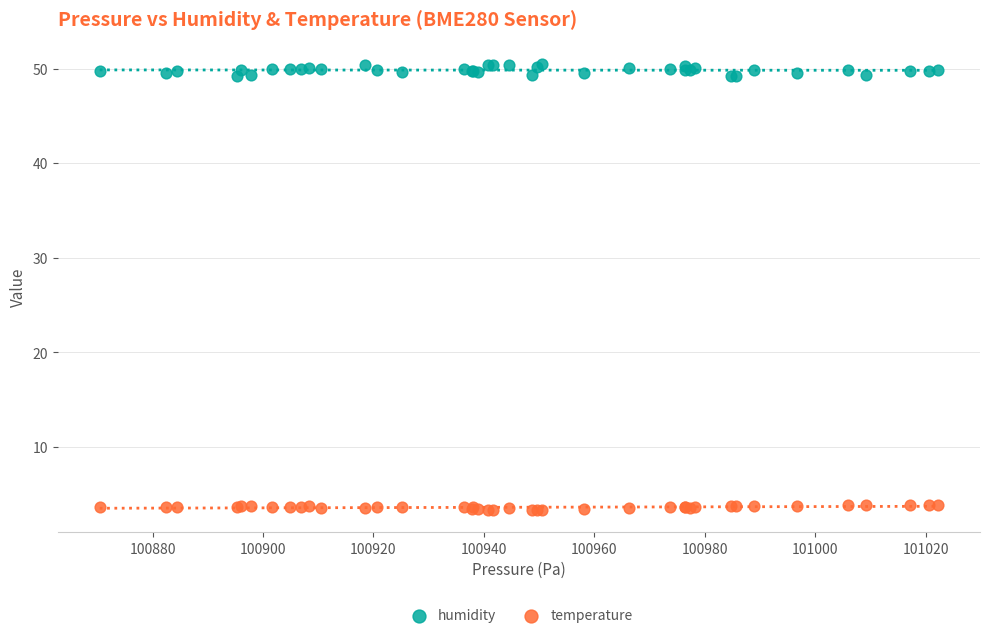

What are all the series names shown in the legend?

humidity, temperature